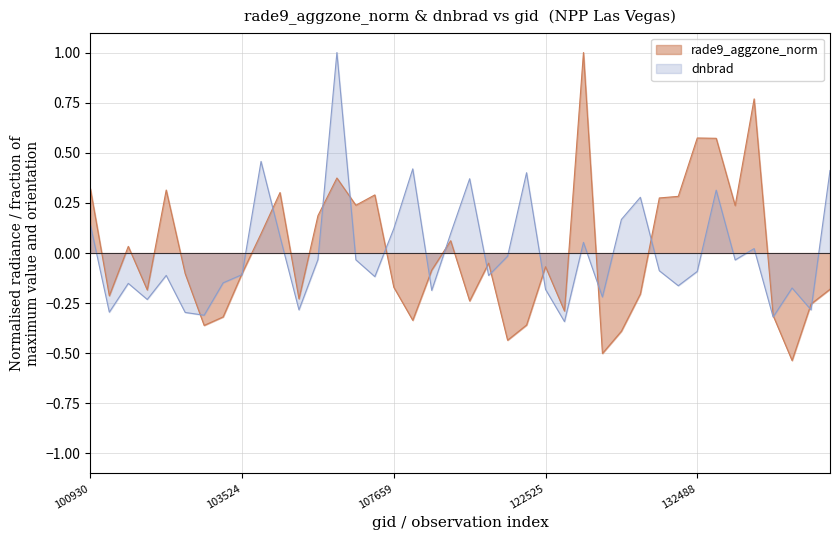

How many negative values are there?

23